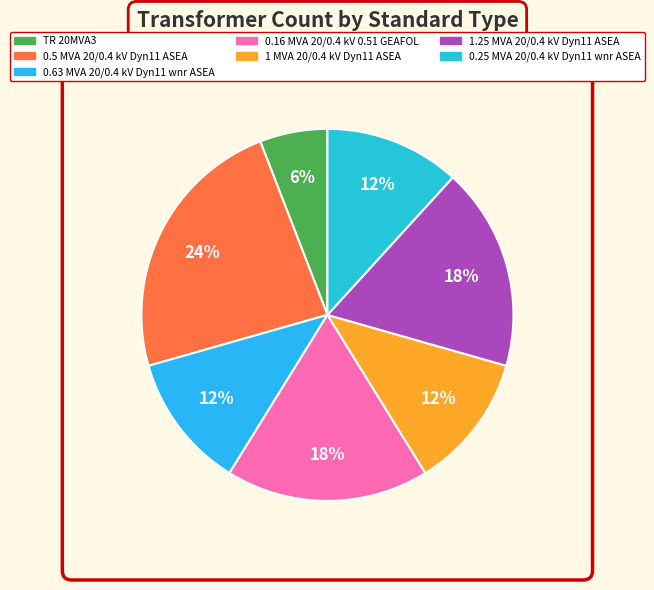

How many segments does this pie chart have?

7